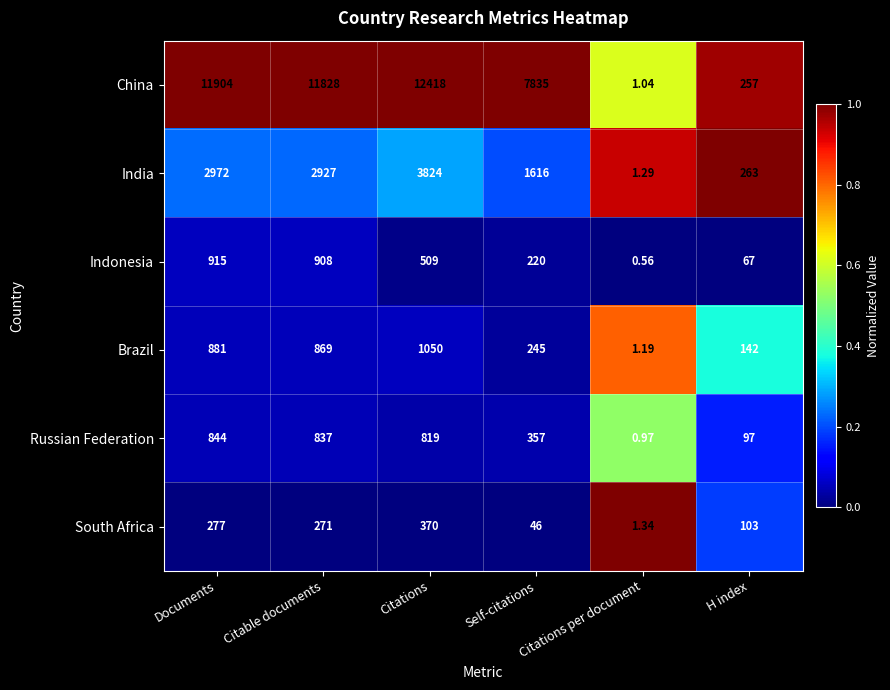

Which category has the lowest value across all series?

Citations per document